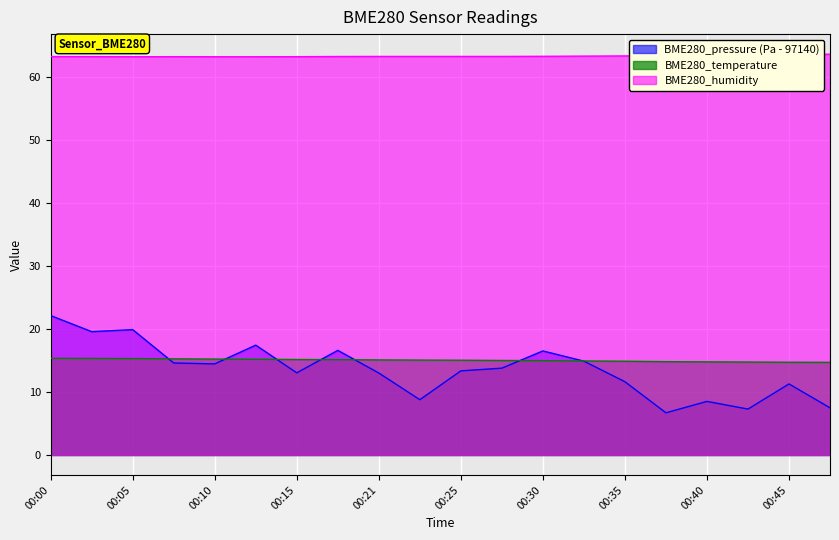

What is the average value of the BME280_temperature series?

15.0